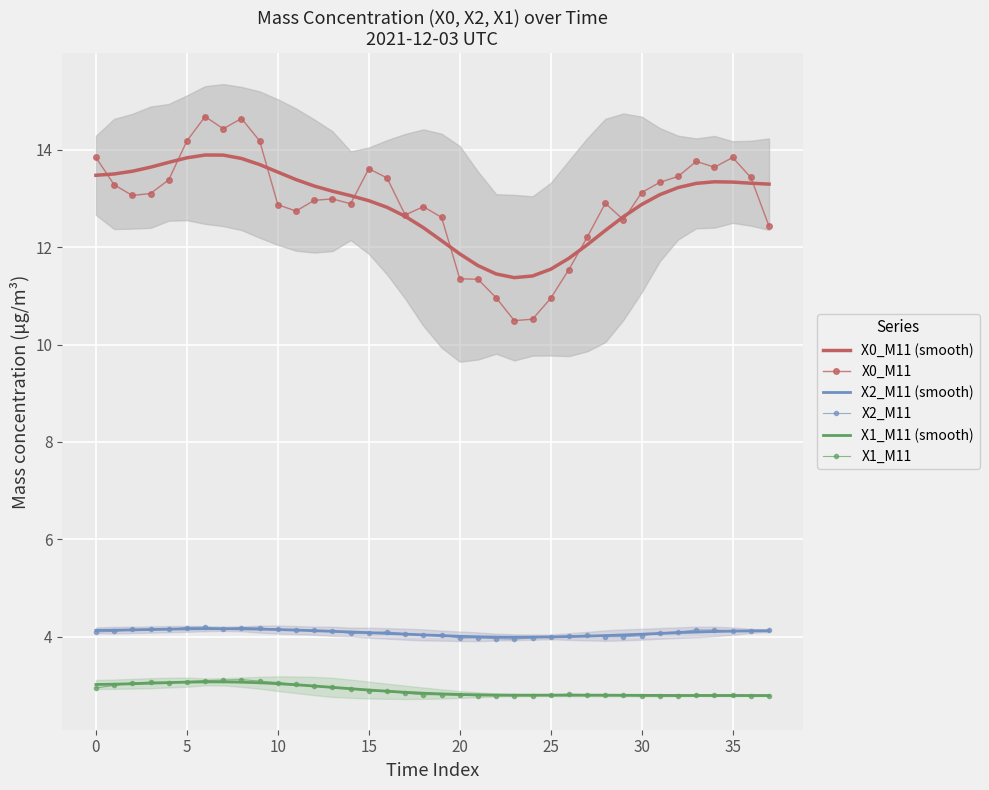

How many distinct data groups are displayed?

6